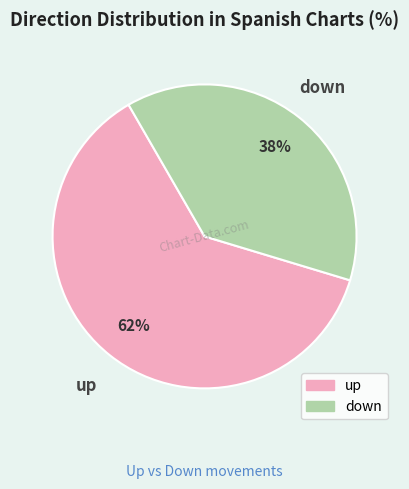

Between up and down, which is larger?

up